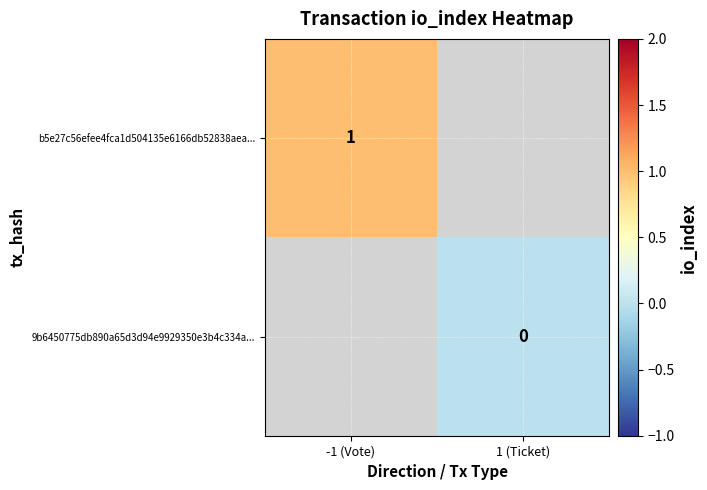

How many data points does each series have?

2